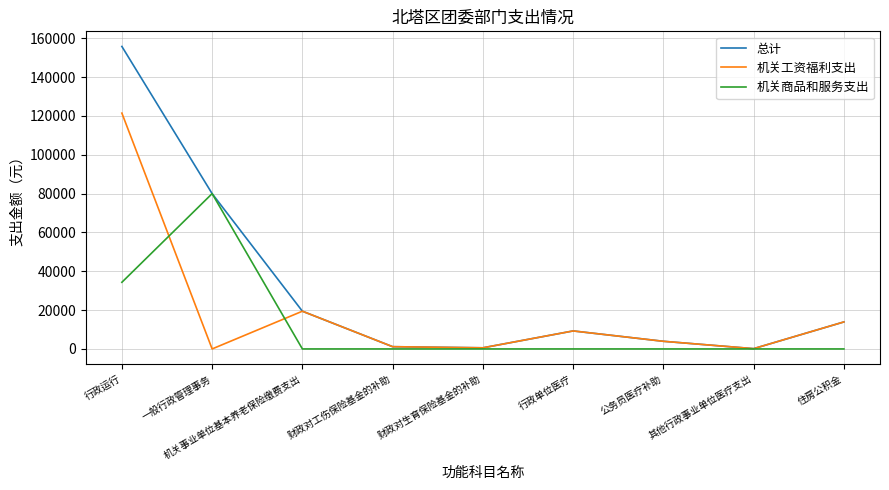

At which label does 机关工资福利支出 first exceed 3936?

行政运行